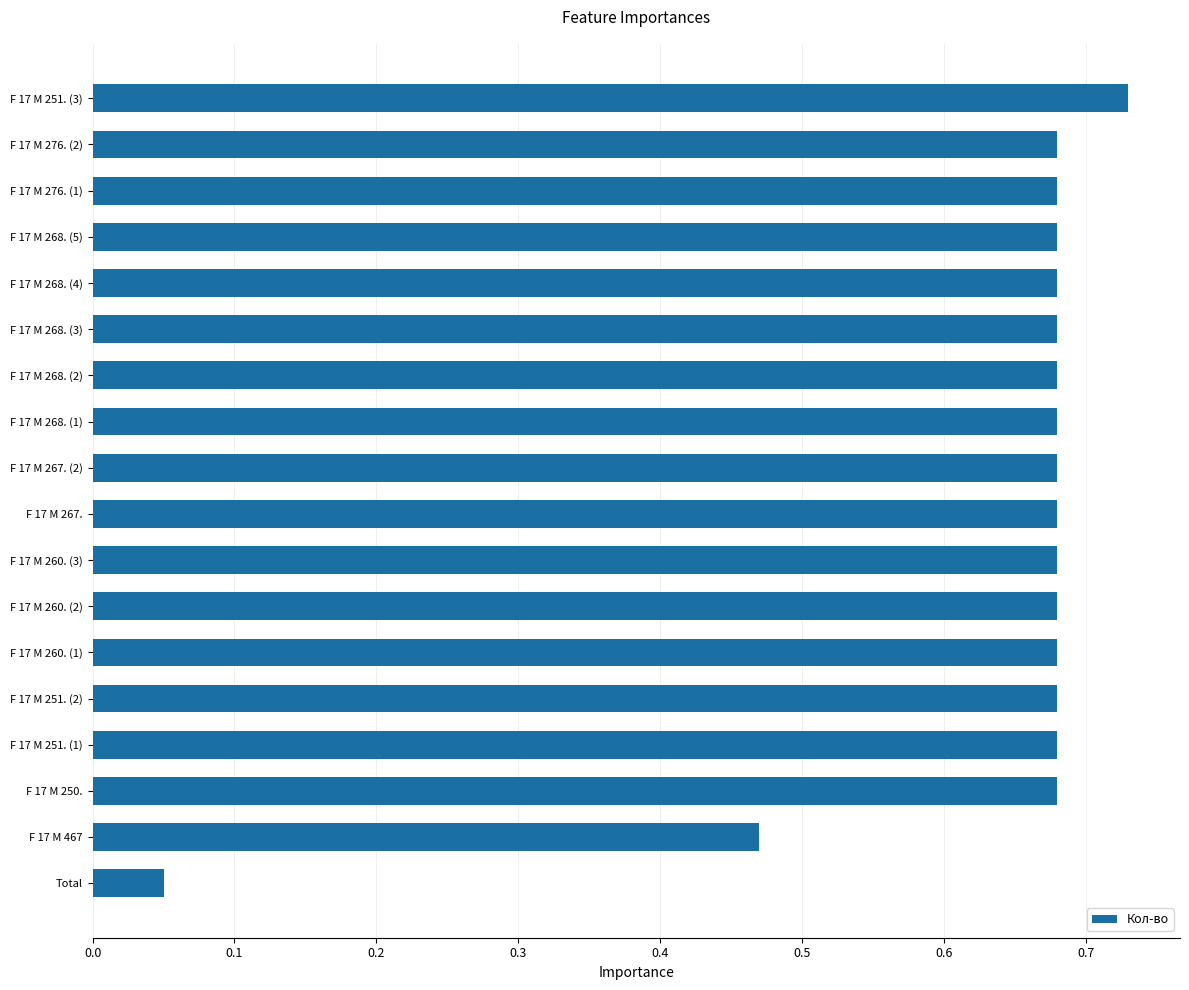

What is the difference between the maximum and second lowest values?

0.3